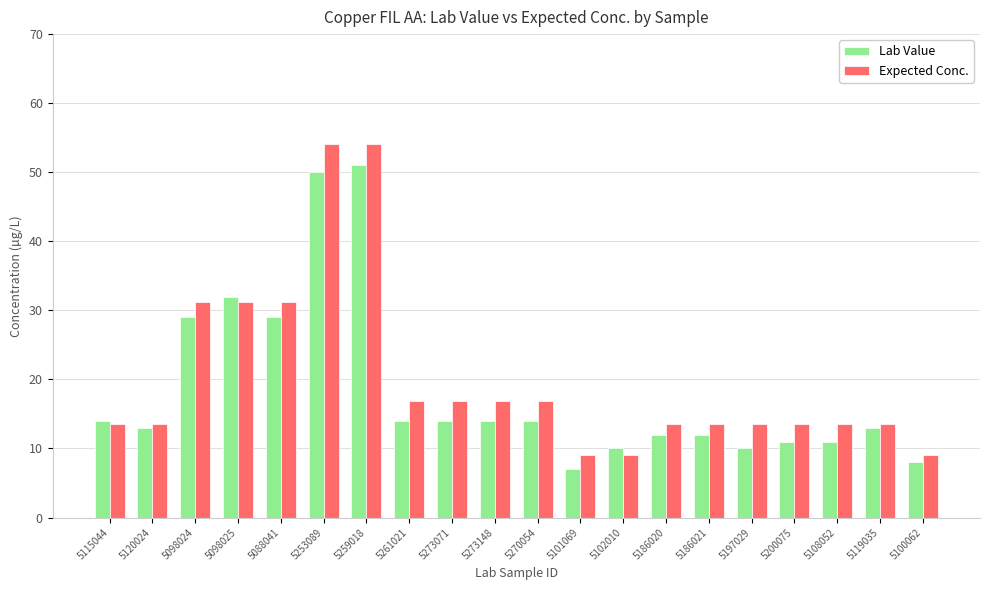

What is the difference between the Lab Value values at 5253089 and 5186020?

38.0